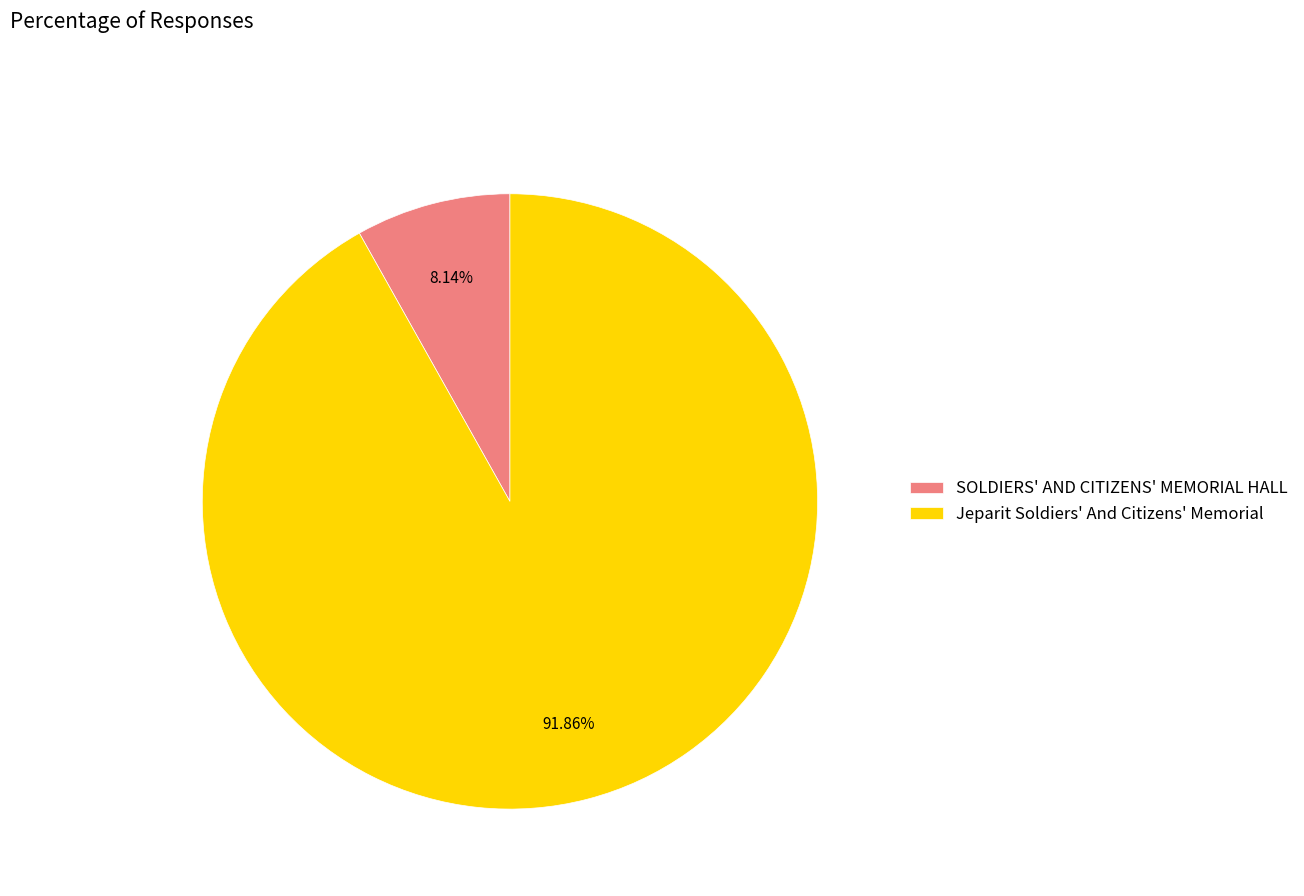

Which category has the smallest portion of the pie?

SOLDIERS' AND CITIZENS' MEMORIAL HALL